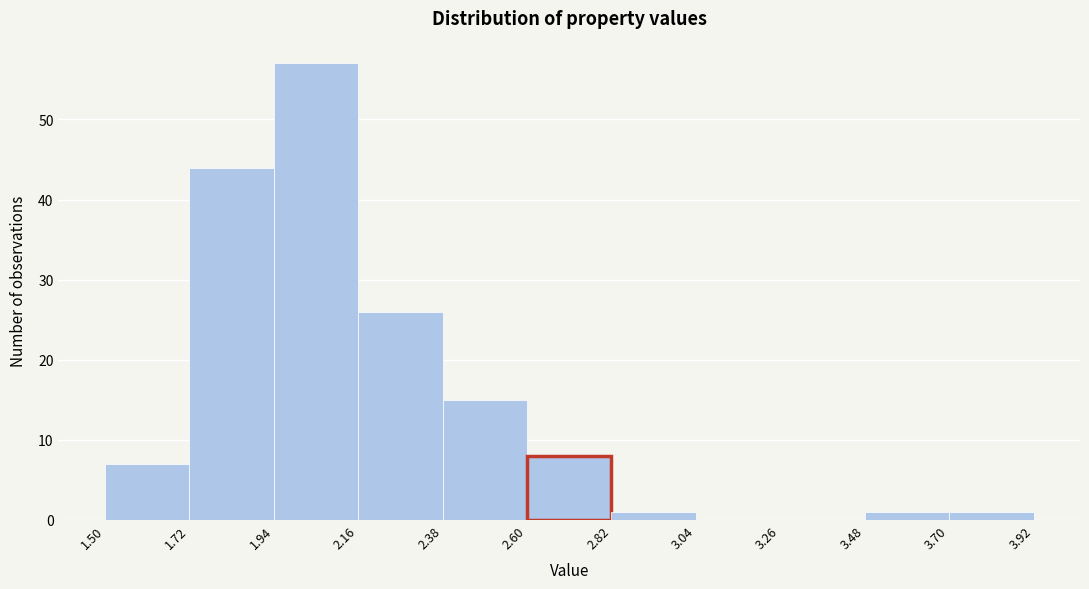

How tall is the bar that spans 3.70 to 3.92 on the x-axis? The values are not printed on the chart, so give them approximately, as read against the axis.

1